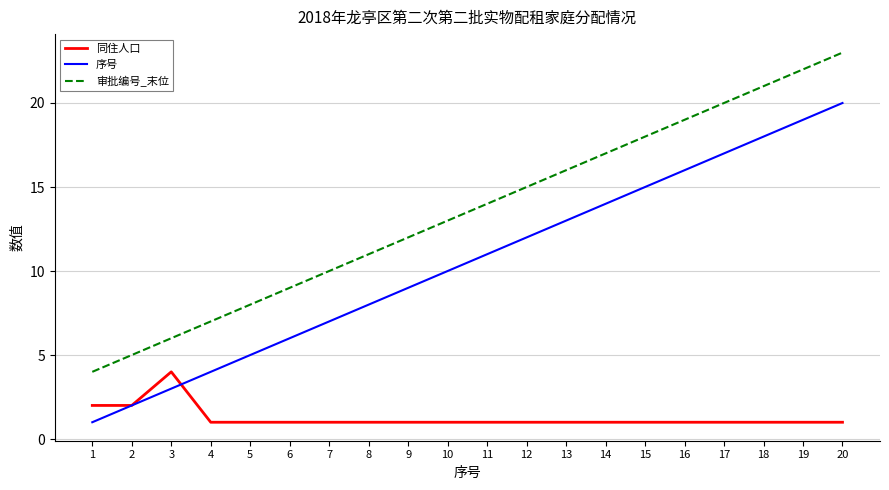

At which category is the sum across all series the highest?

20